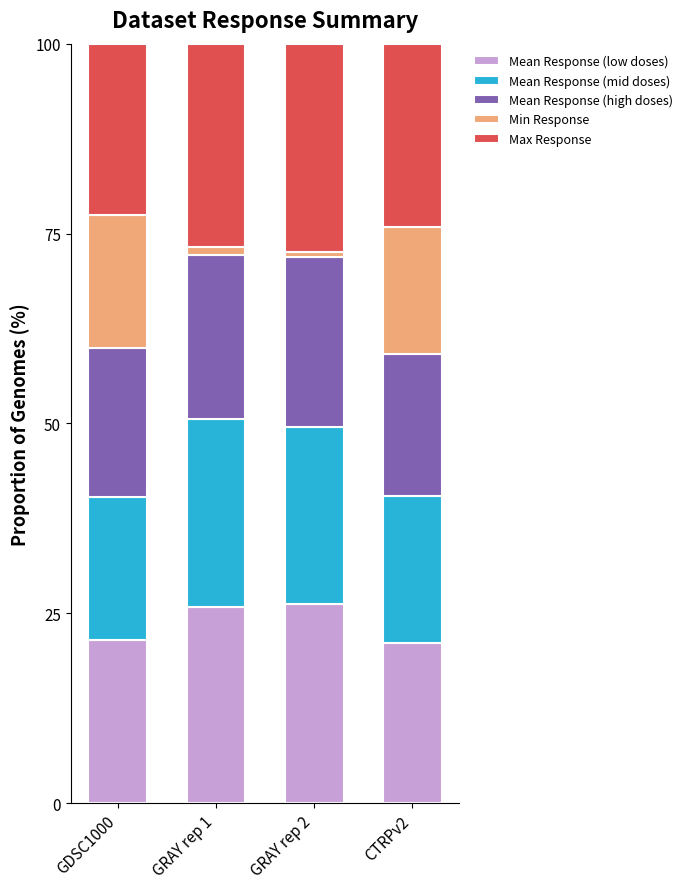

Is it true that Mean Response (low doses) equals 26.3 at GRAY rep 2?

True